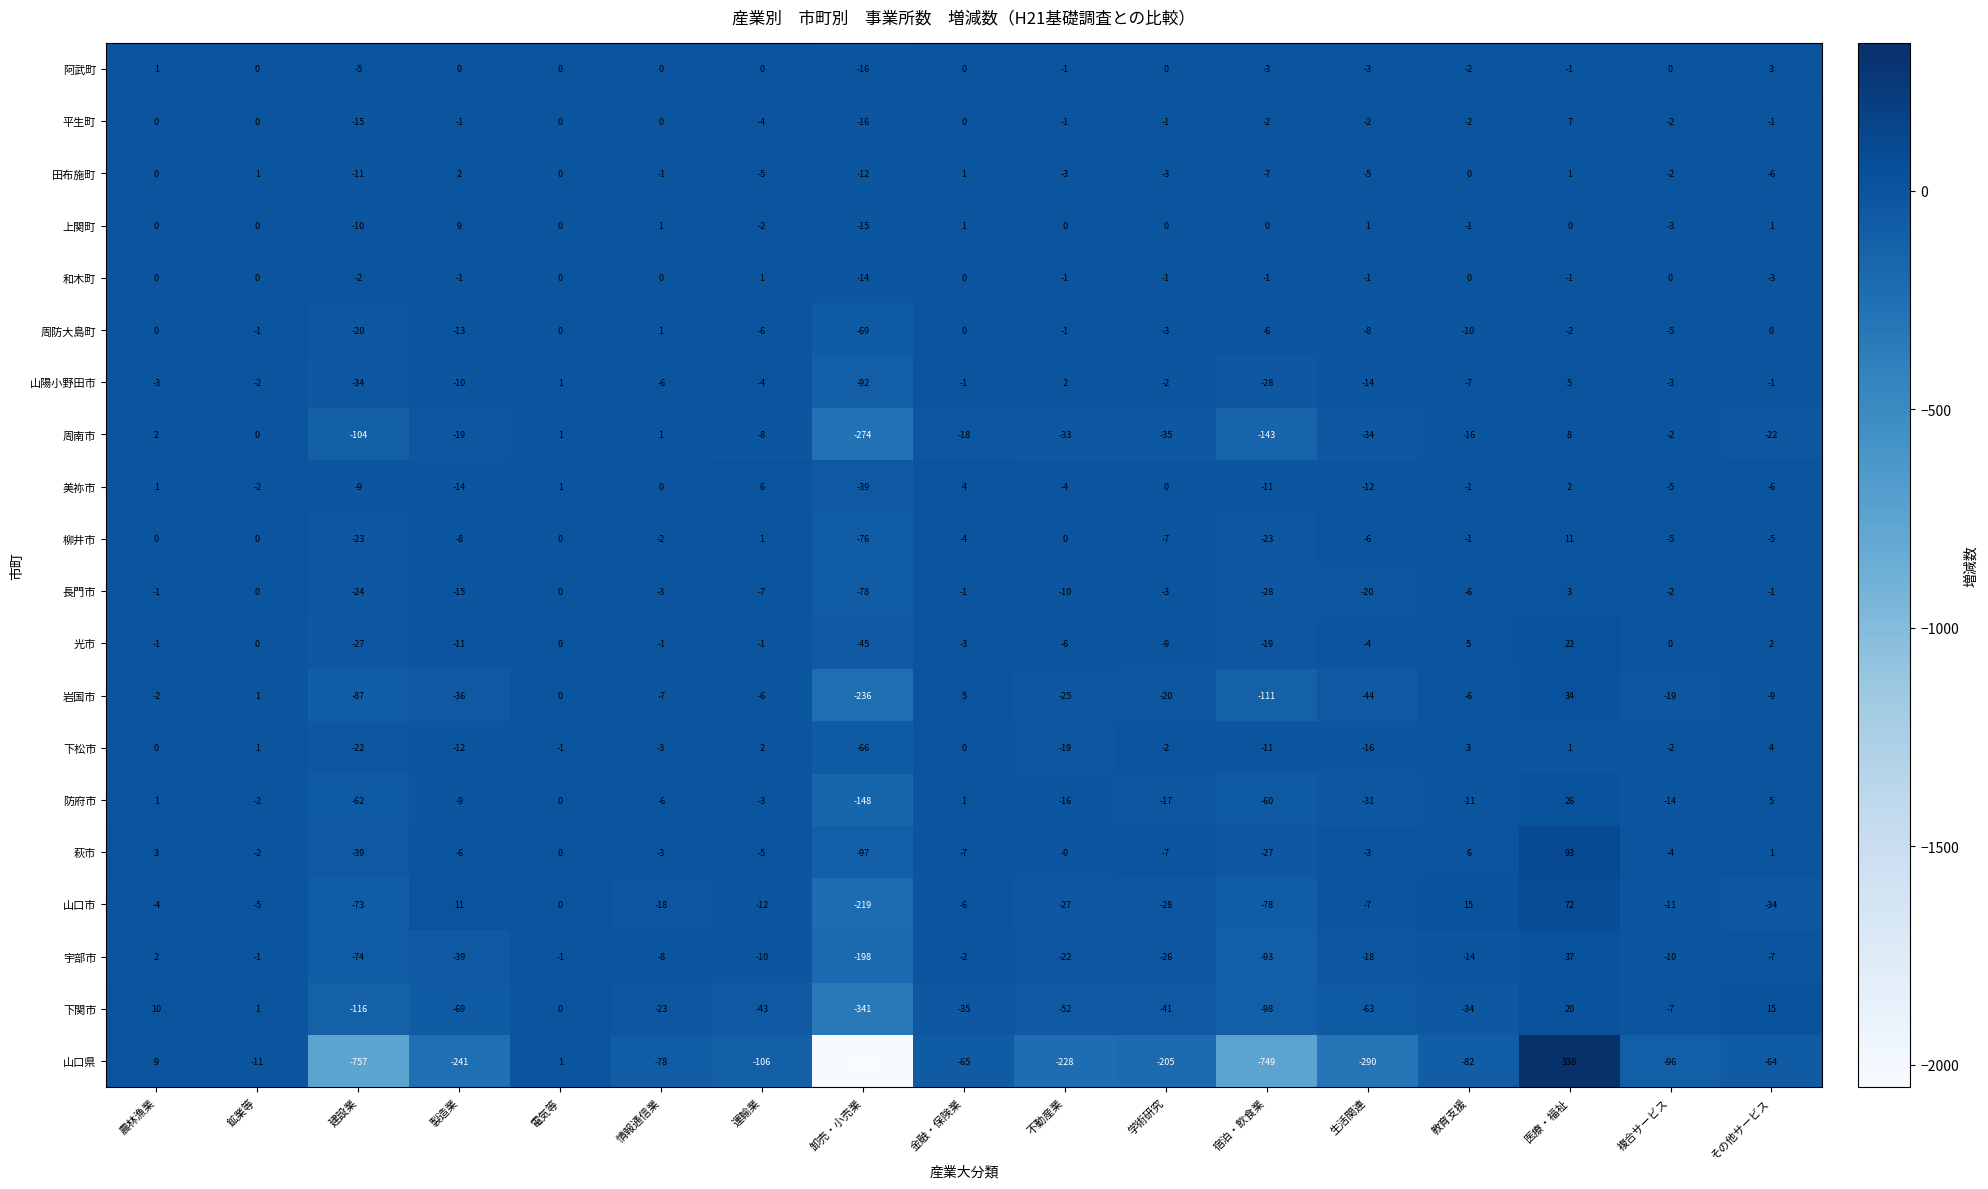

Which category has the lowest value across all series?

卸売・小売業